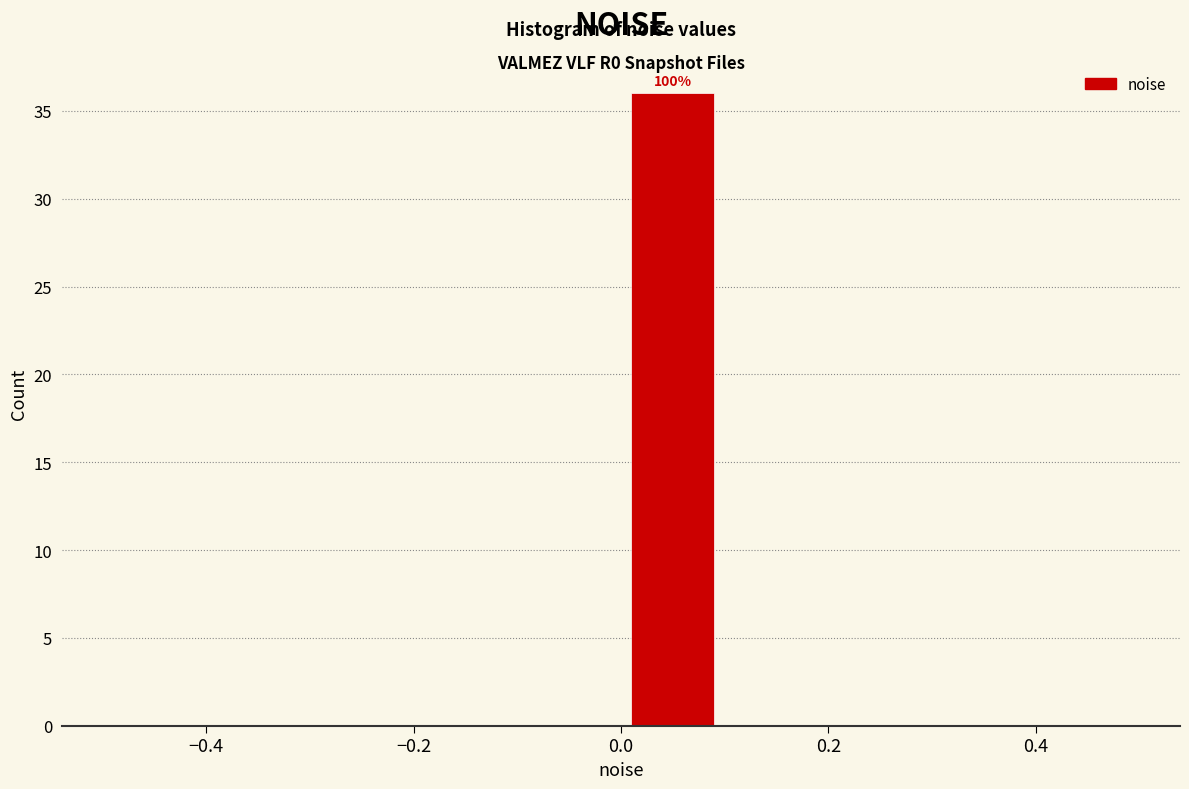

Which range on the x-axis has the tallest bar?

0.0 to 0.1